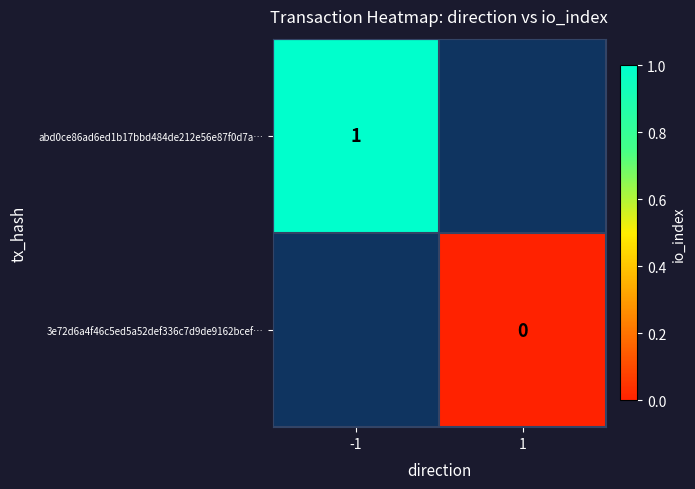

True or false: abd0ce86ad6ed1b17bbd484de212e56e87f0d7a… has a value of 1 at -1.

True